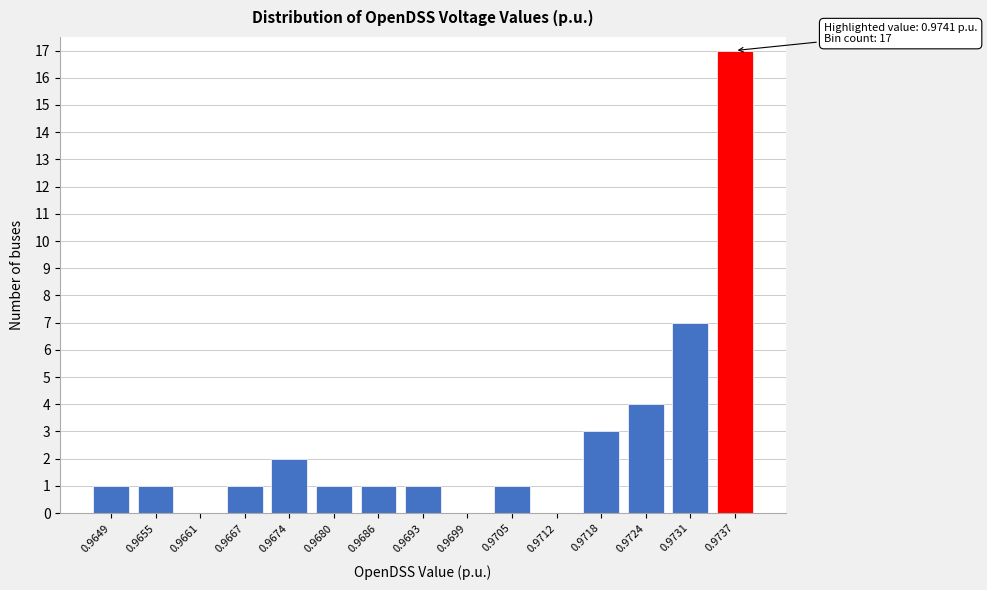

Reading left to right, list all the values displayed in this chart.

0.9649=1	0.9655=1	0.9661=0	0.9667=1	0.9674=2	0.9680=1	0.9686=1	0.9693=1	0.9699=0	0.9705=1	0.9712=0	0.9718=3	0.9724=4	0.9731=7	0.9737=17